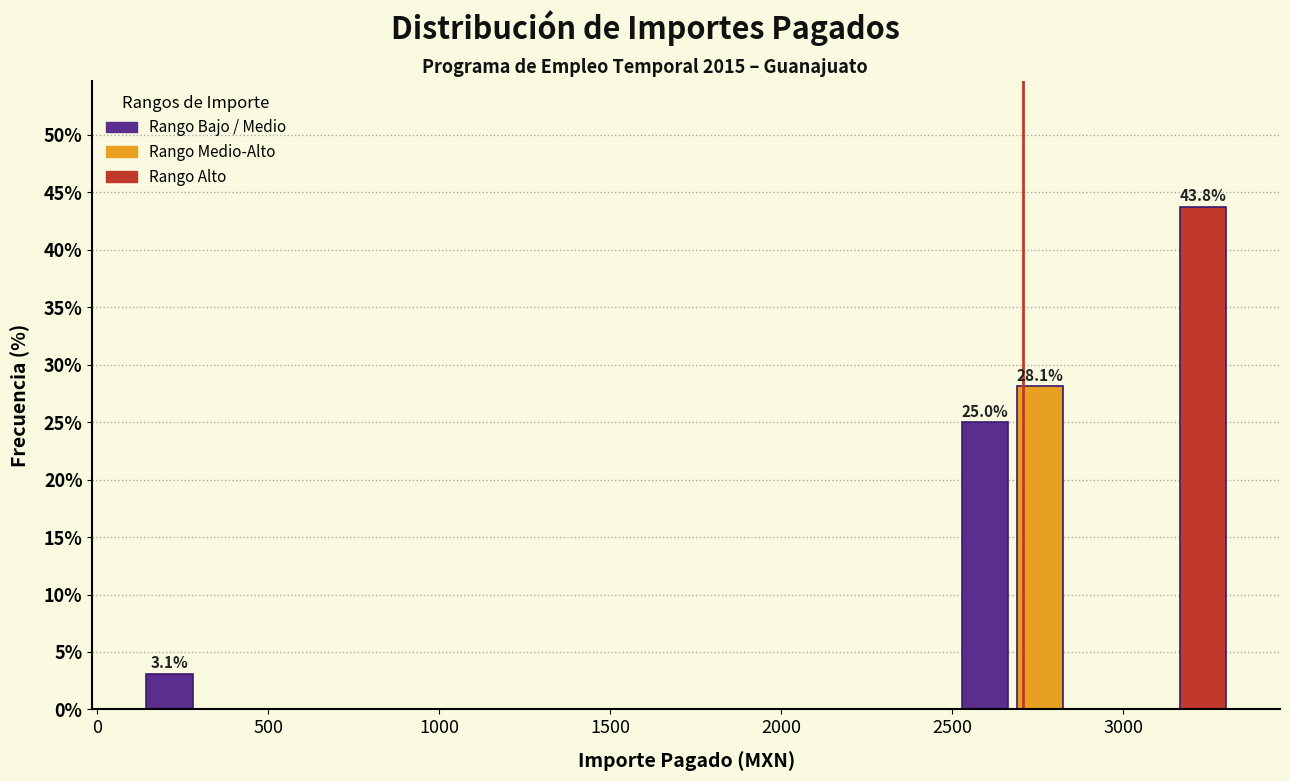

Read against the x-axis, roughly where is the centre of the tallest bar?

3250